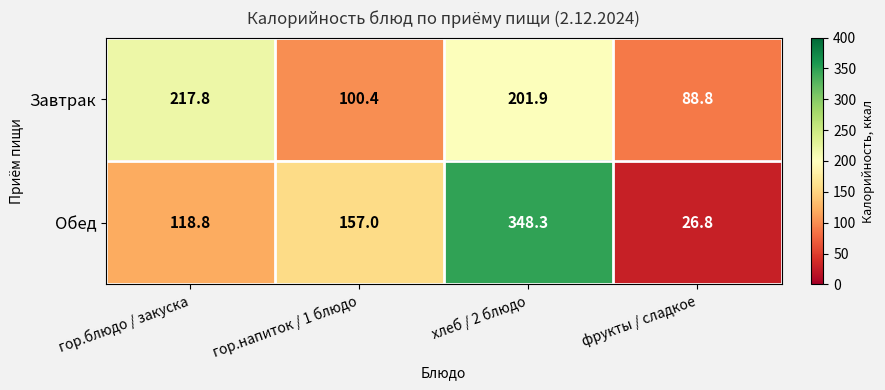

Reading right to left, list all the values displayed in this chart.

Завтрак: 88.8	201.9	100.4	217.8
Обед: 26.8	348.3	157.0	118.8